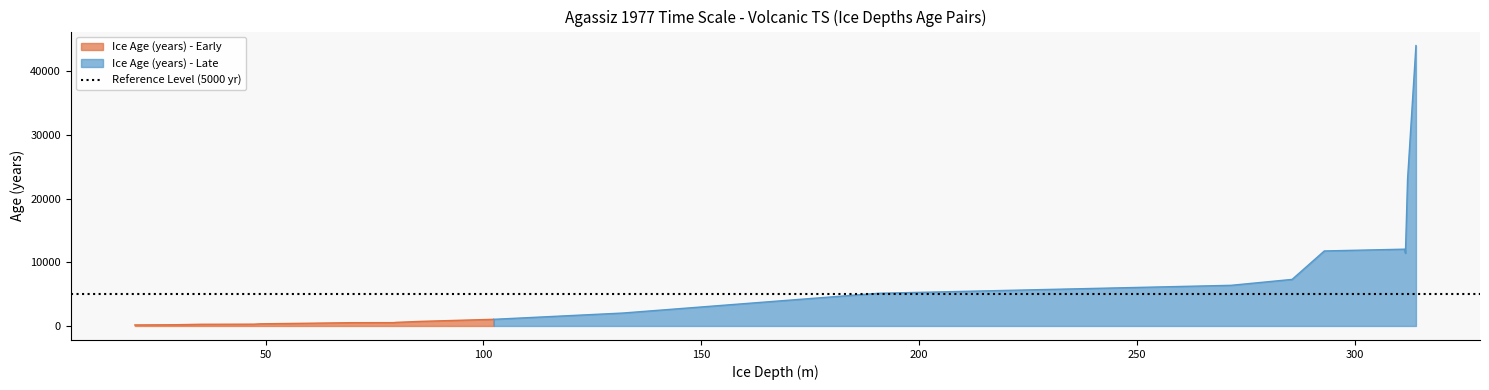

At which label does the data first exceed 1043?

131.971